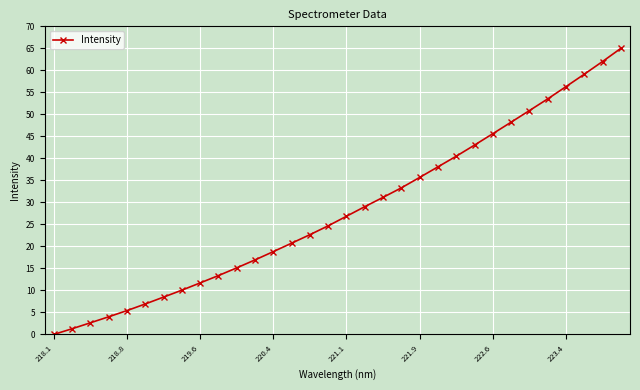

What is the average value?

28.2